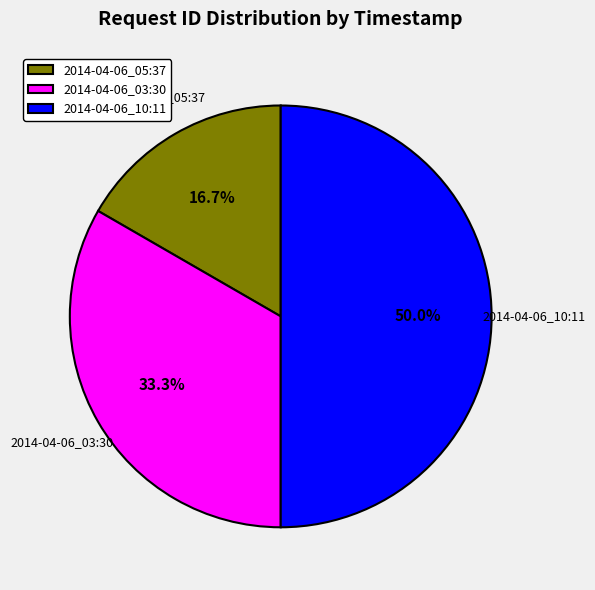

What percentage do 2014-04-06_10:11 and 2014-04-06_03:30 together represent?

83.3%